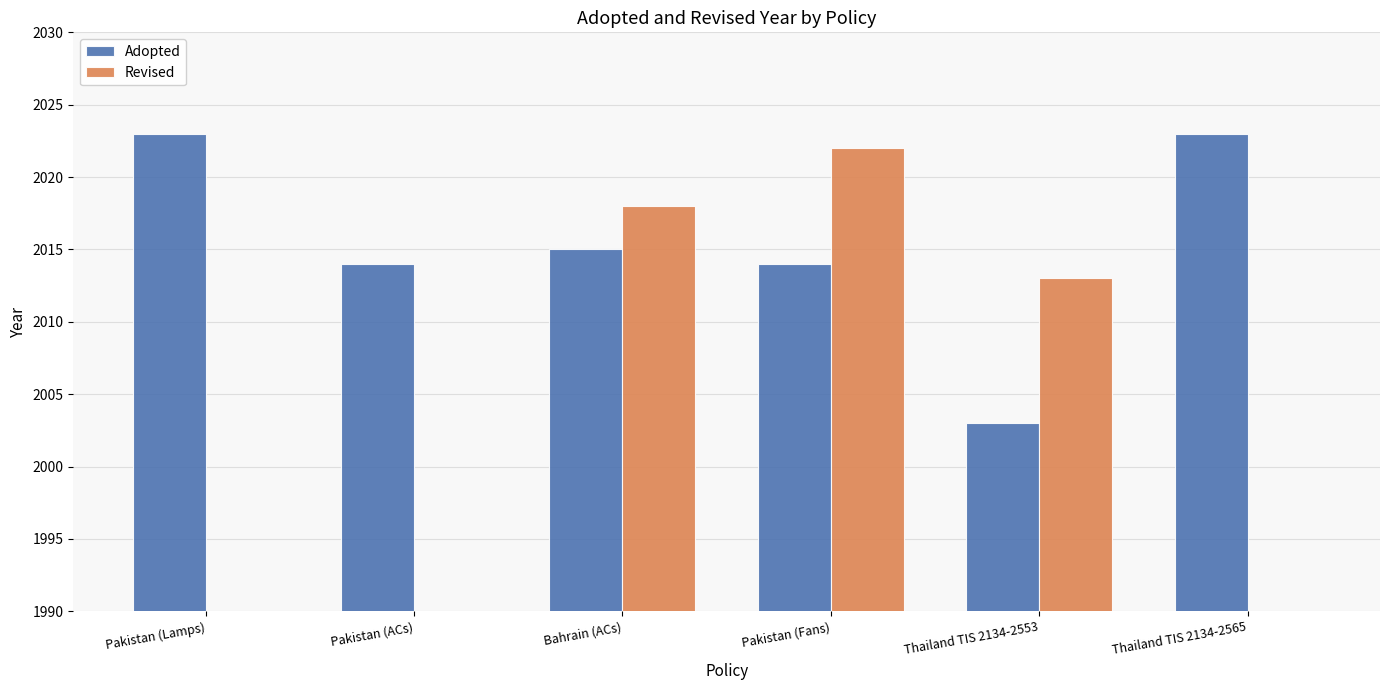

What is the value of the Revised bar at the 3rd from the left?

2018